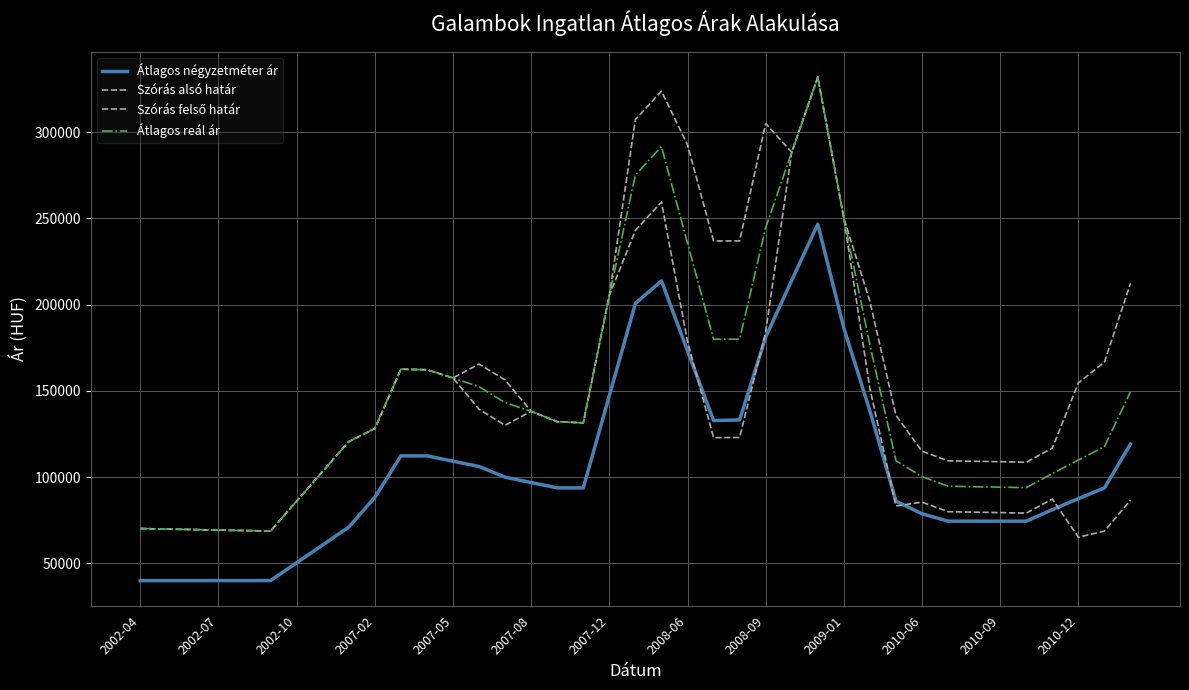

Does the chart have visible grid lines?

Yes